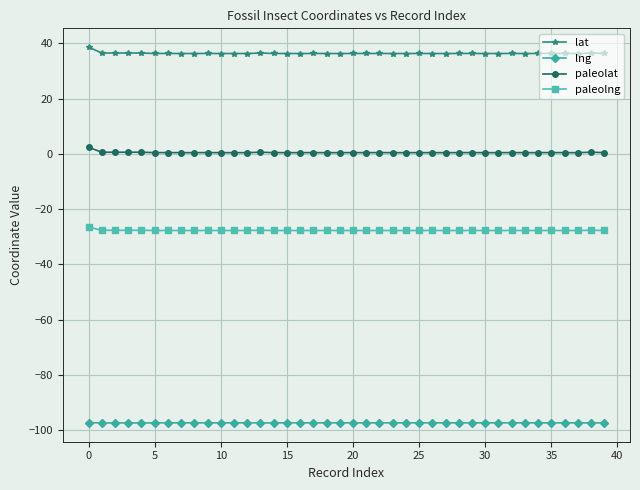

True or false: paleolat and paleolng cross at least once.

False